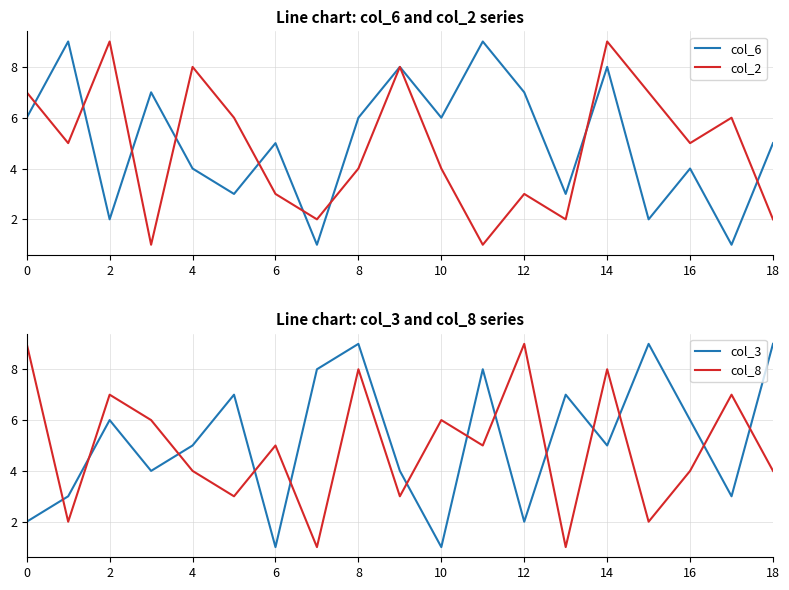

The value of col_2 at 12 is 3. True or false?

True